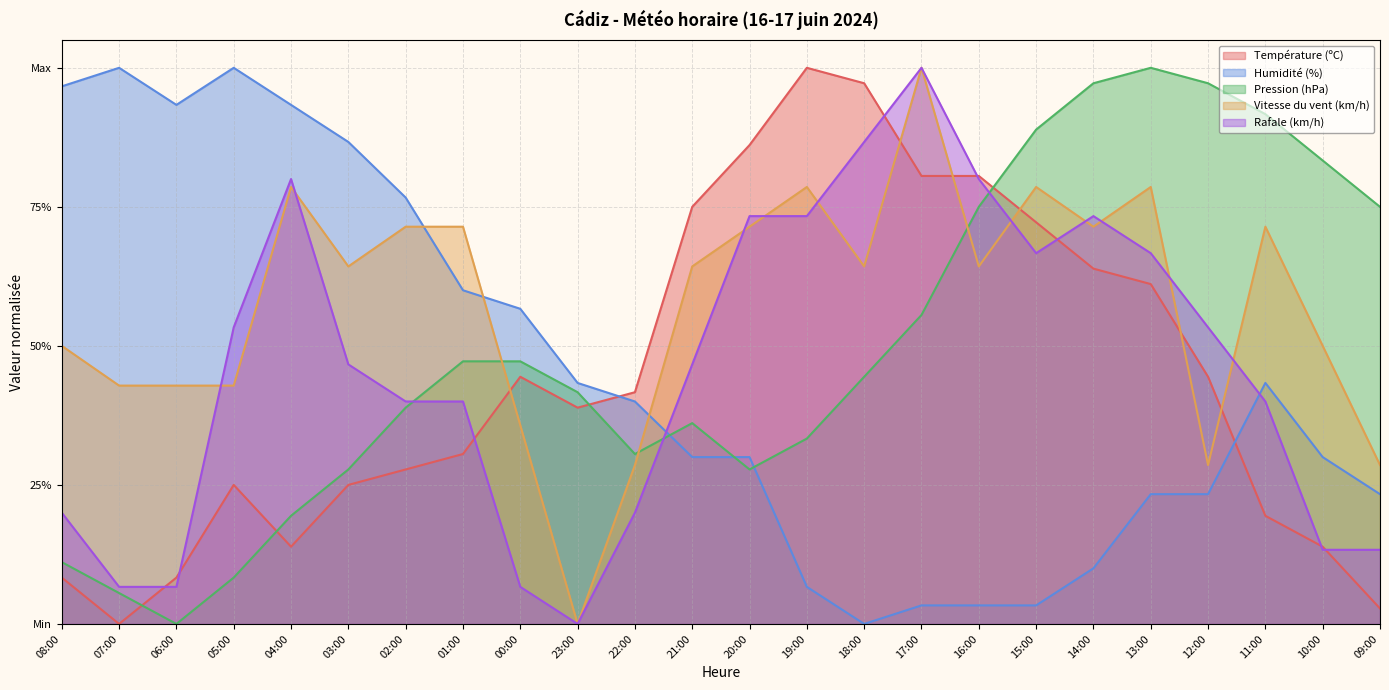

Count the Vitesse du vent (km/h) values in the range 0 to 1.

24